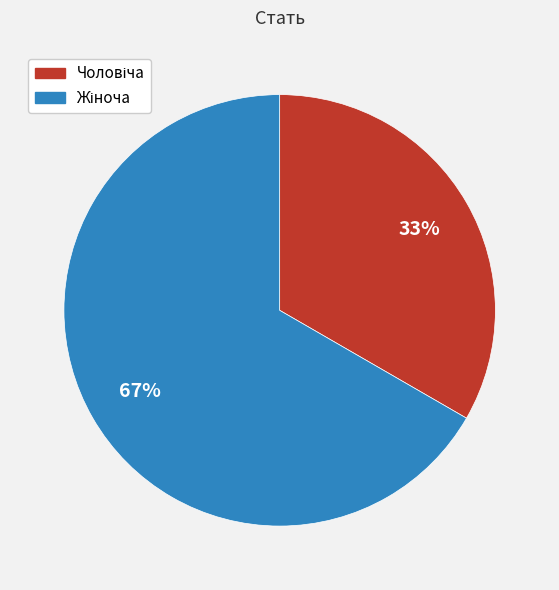

Is there any slice that represents more than half of the pie?

Yes